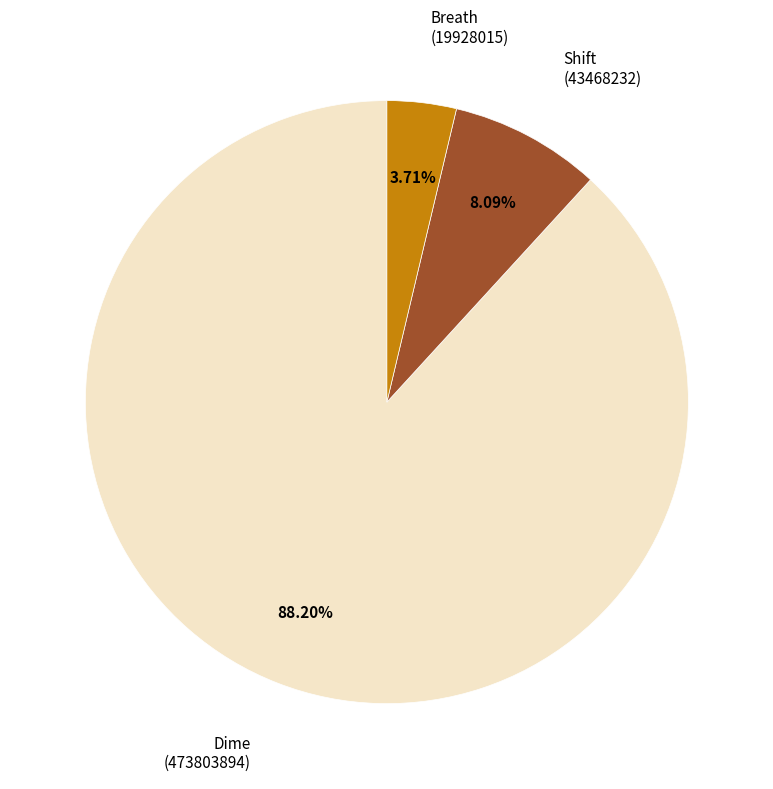

Is there any slice that represents more than half of the pie?

Yes